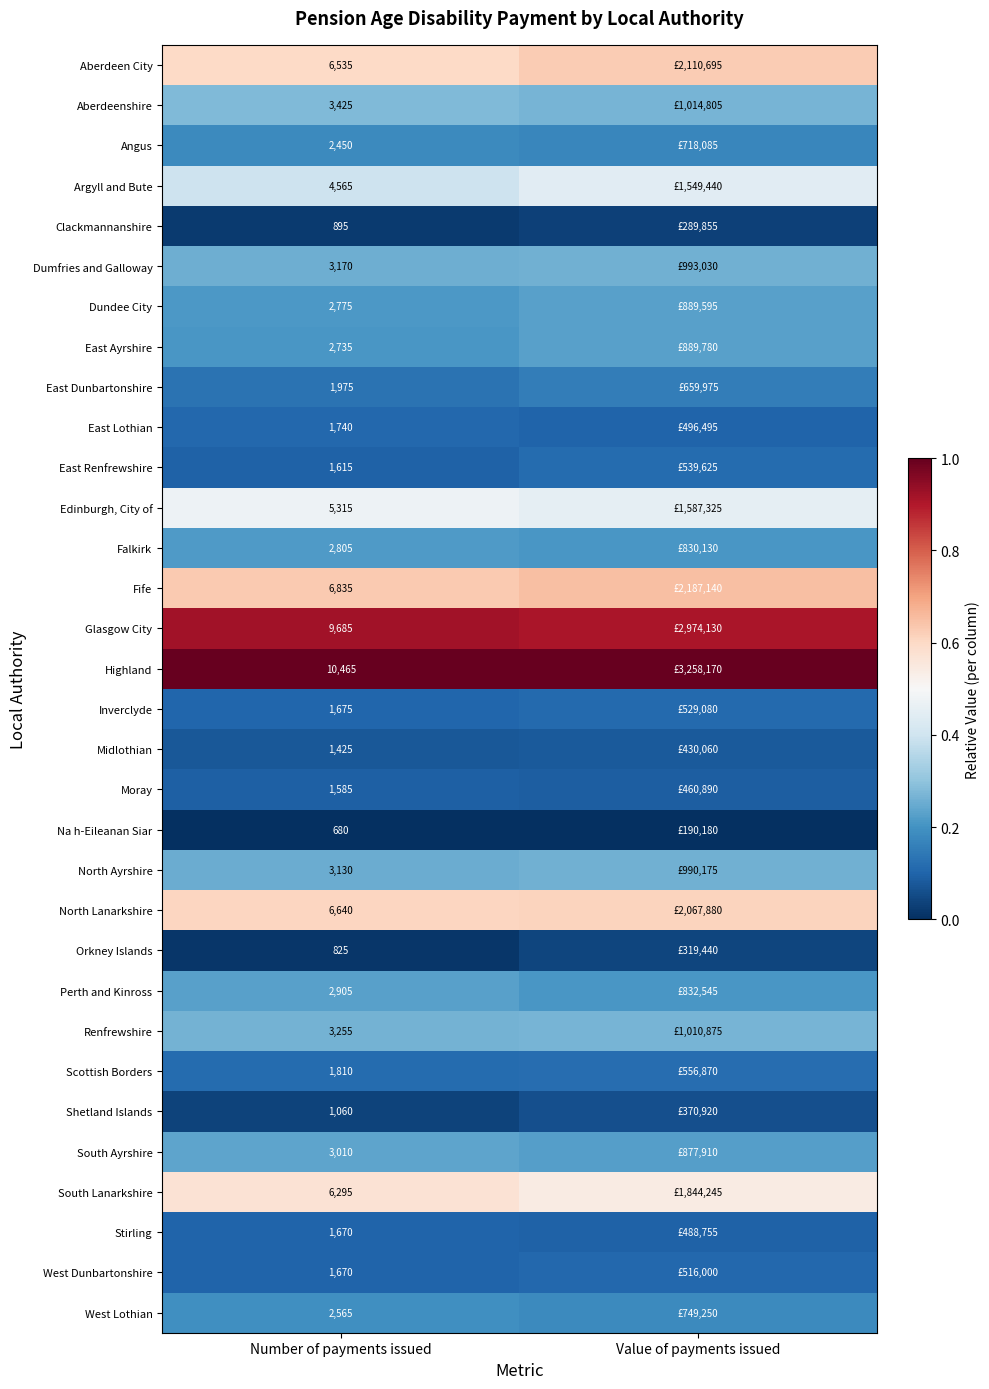

Rank the series at Value of payments issued from lowest to highest value.

Na h-Eileanan Siar, Clackmannanshire, Orkney Islands, Shetland Islands, Midlothian, Moray, Stirling, East Lothian, West Dunbartonshire, Inverclyde, East Renfrewshire, Scottish Borders, East Dunbartonshire, Angus, West Lothian, Falkirk, Perth and Kinross, South Ayrshire, Dundee City, East Ayrshire, North Ayrshire, Dumfries and Galloway, Renfrewshire, Aberdeenshire, Argyll and Bute, Edinburgh, City of, South Lanarkshire, North Lanarkshire, Aberdeen City, Fife, Glasgow City, Highland